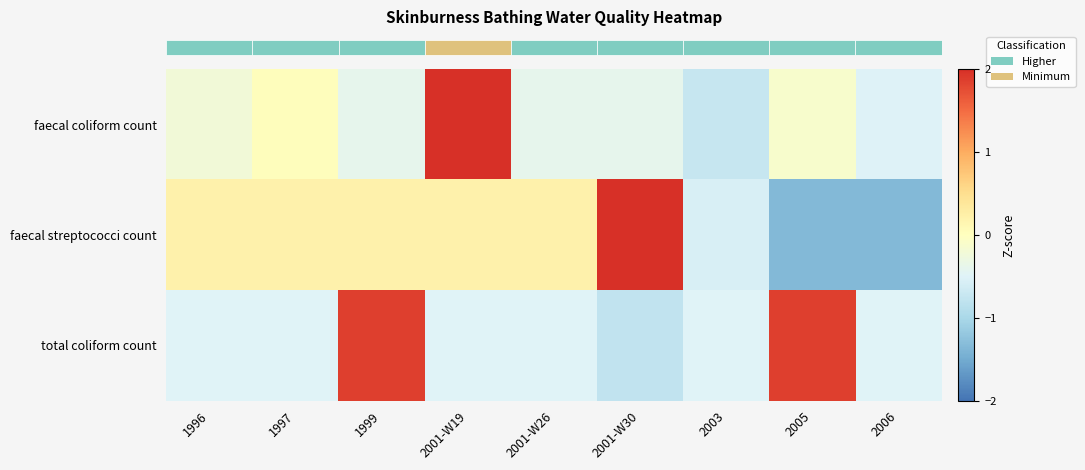

Which series has the widest spread of values?

row_1